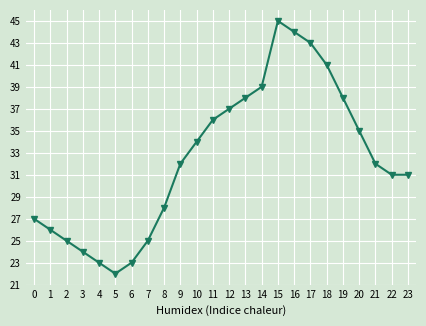

How many categories are shown in the chart?

24